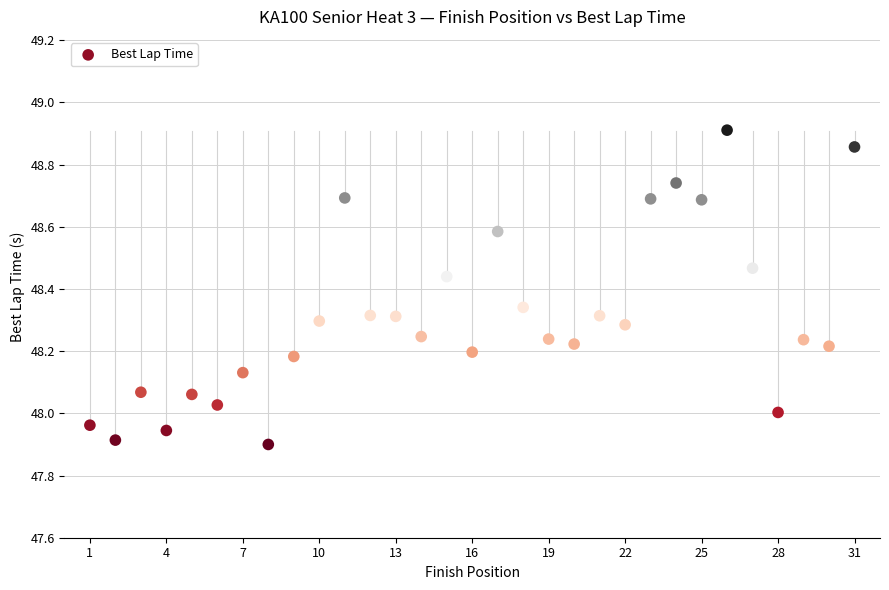

What is the range of Y values (max minus min)?

1.0